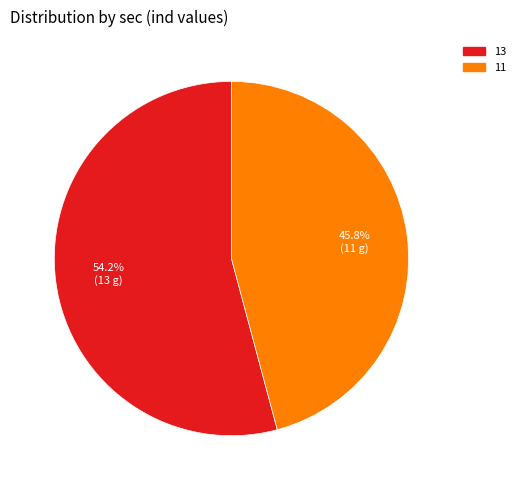

Does 13 account for over 50% of the chart?

Yes